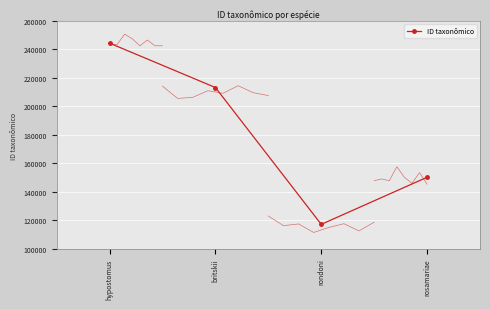

Which category has the highest value across all series?

hypostomus